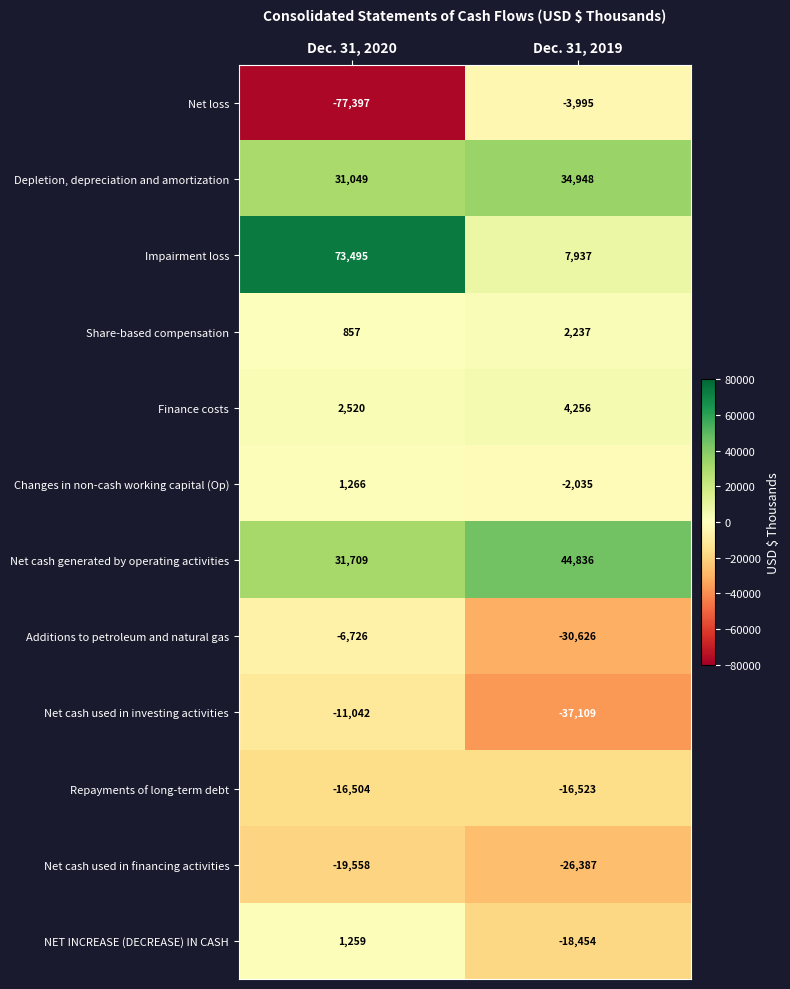

The value of NET INCREASE (DECREASE) IN CASH at Dec. 31, 2020 is 1259. True or false?

True